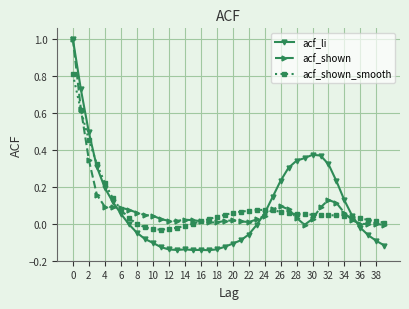

What is the highest value of the acf_shown_smooth series?

0.8